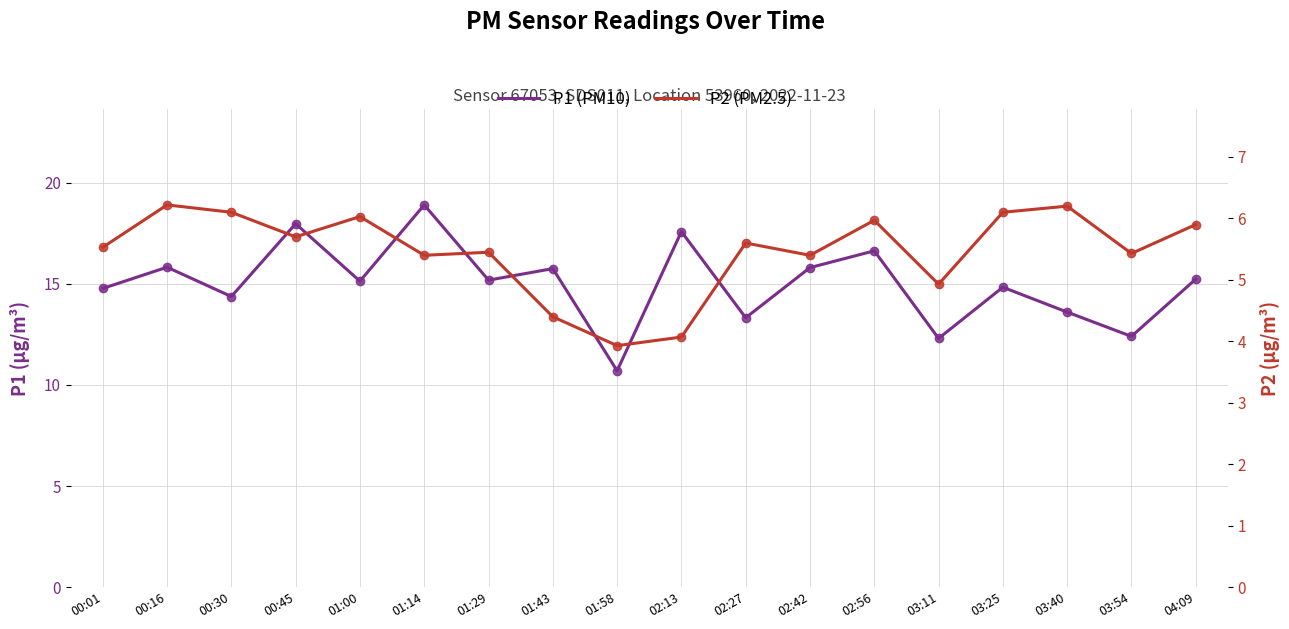

What position from the left is 02:56?

13